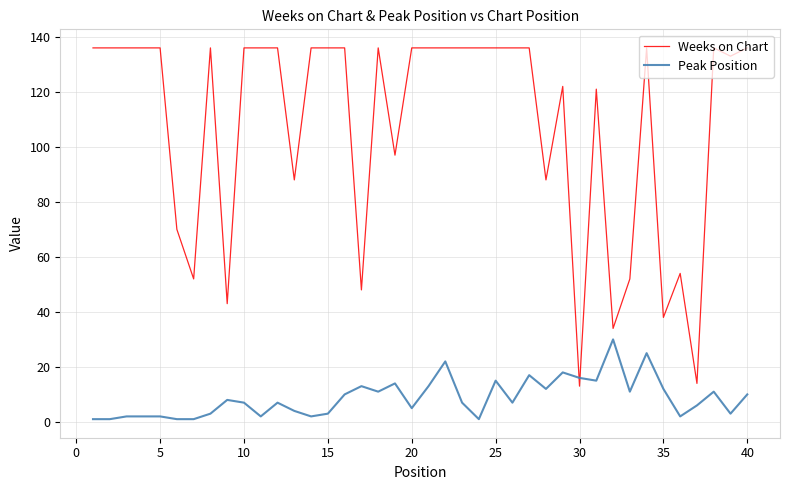

What is the greatest value displayed?

136